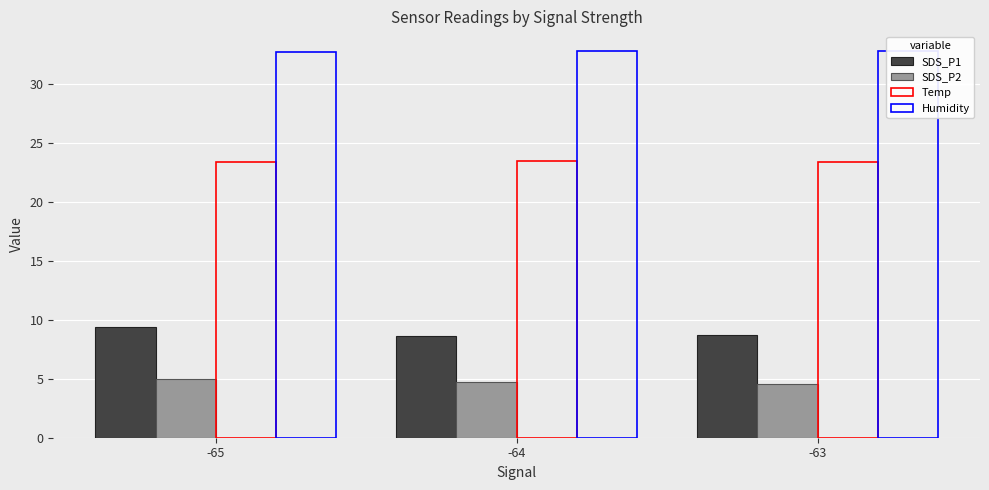

At which category does the chart reach its minimum across all series?

-63